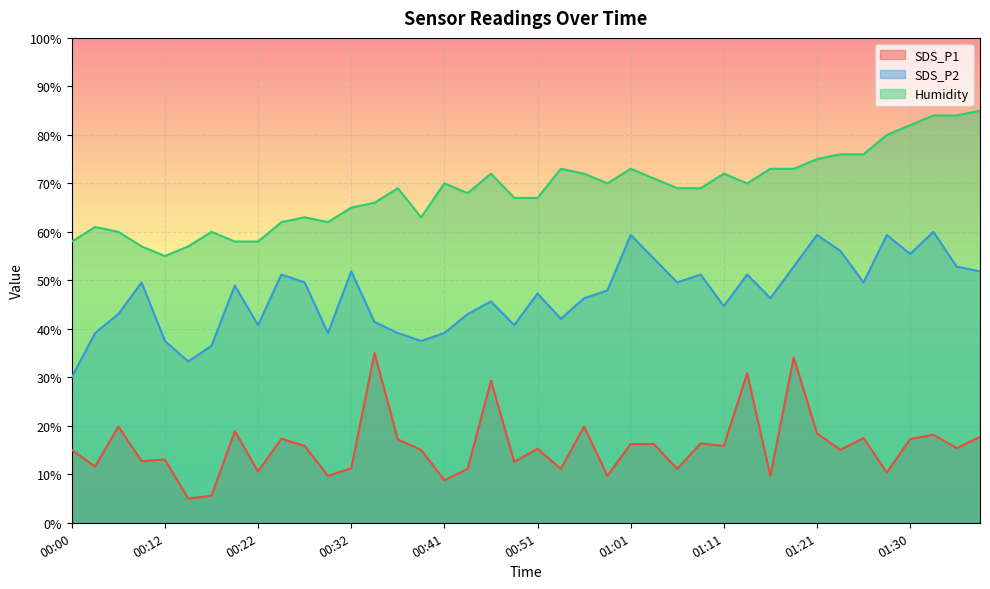

At which label does SDS_P1 first exceed 15?

00:00